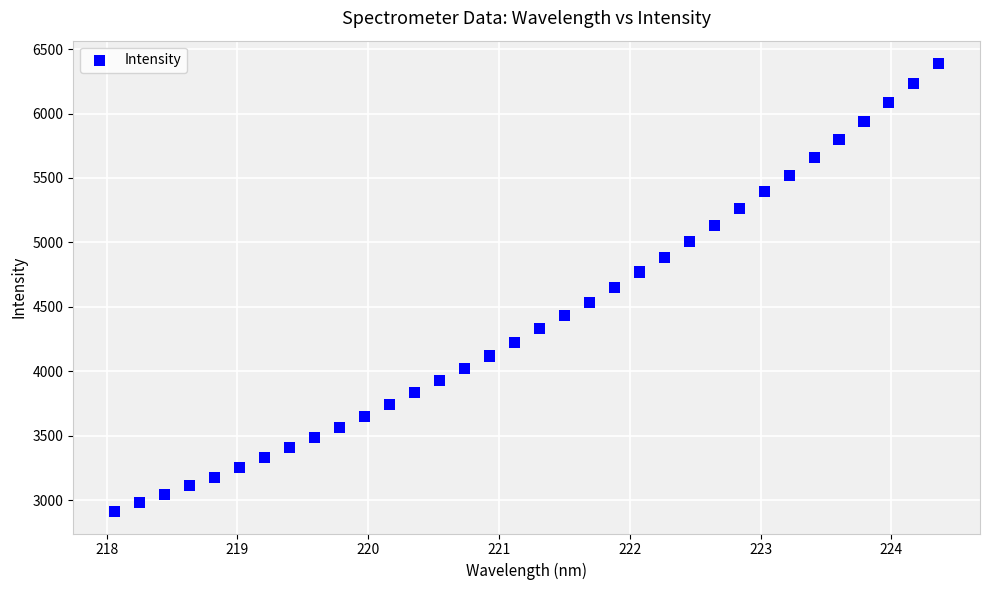

What is the range of X values (max minus min)?

6.3